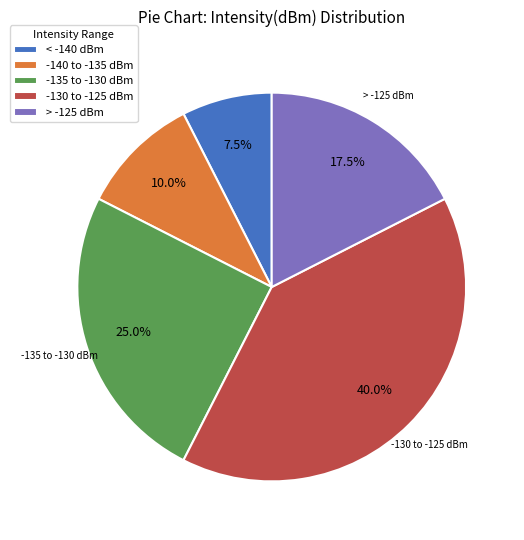

Which category has the smallest portion of the pie?

< -140 dBm